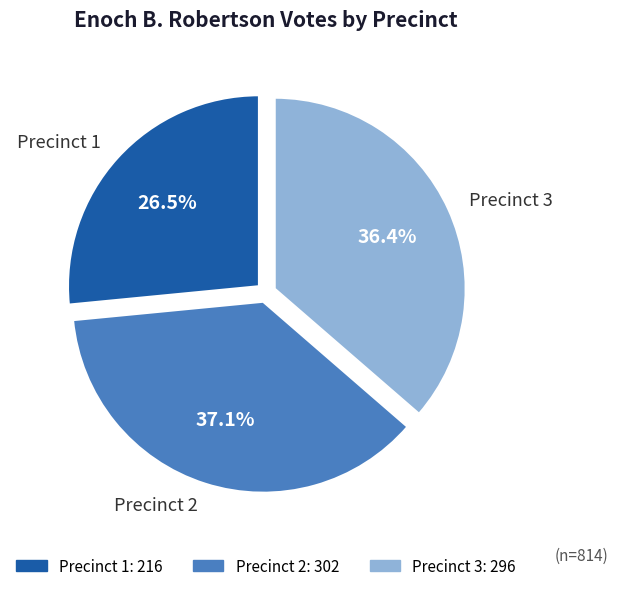

How many slices are in this pie chart?

3